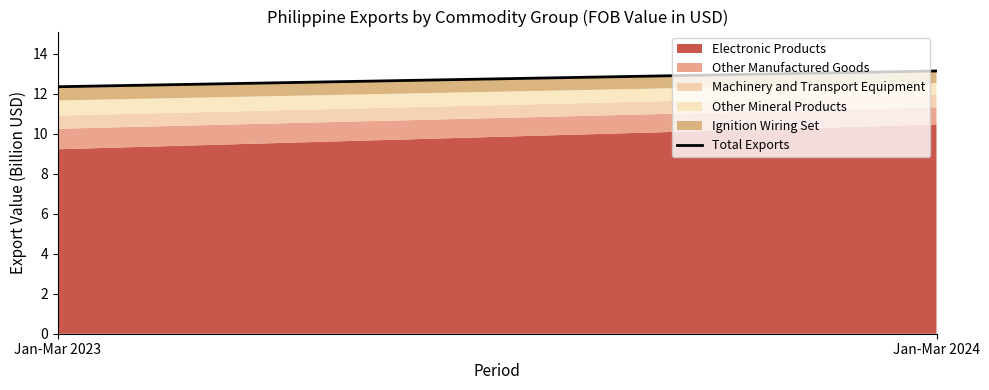

How many values are between 12 and 13?

1